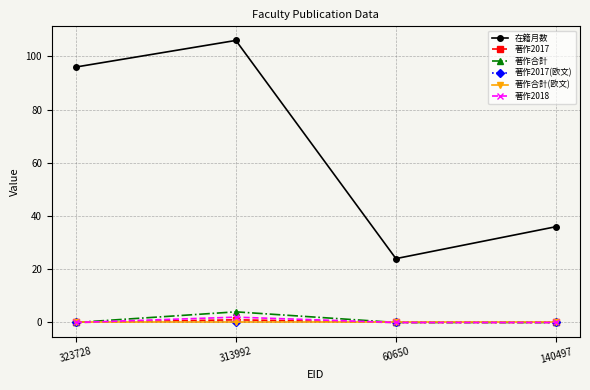

True or false: 著作2017(欧文) and 著作2018 intersect in this chart.

False